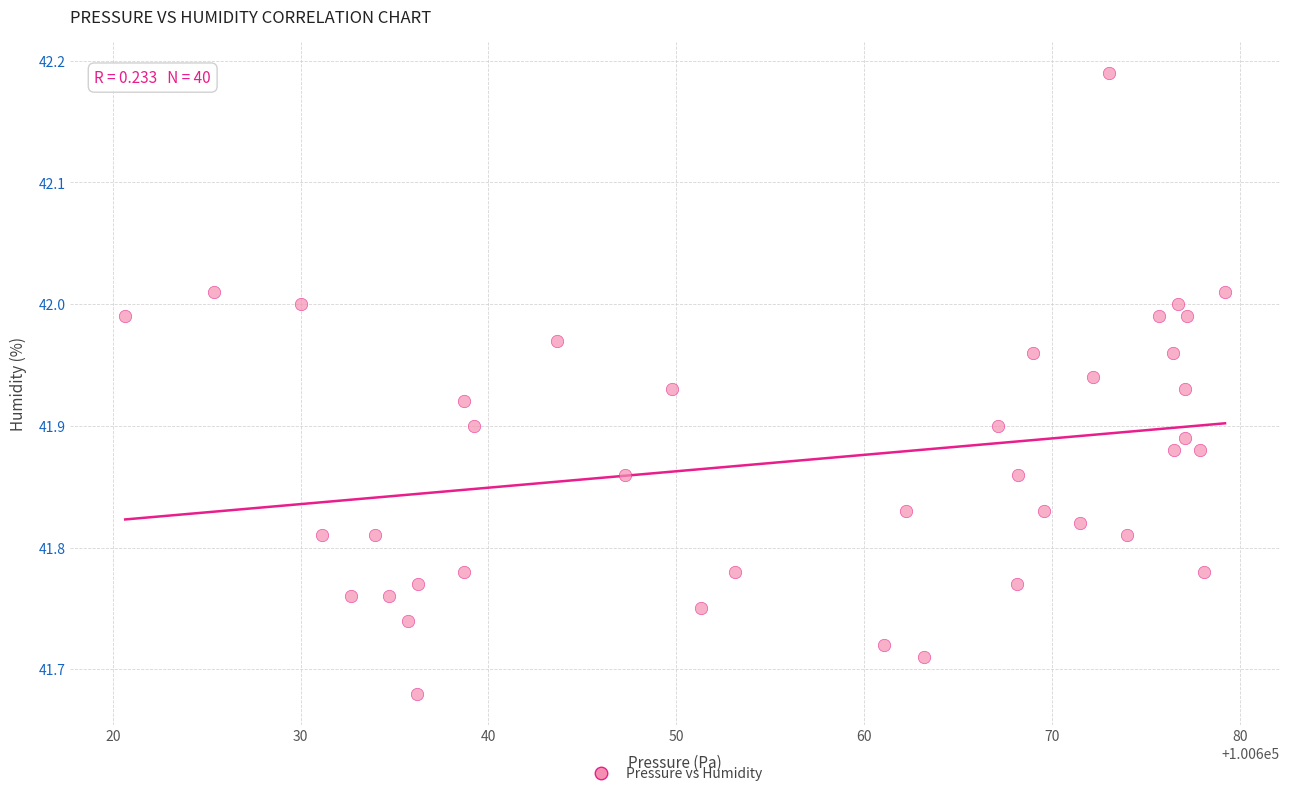

What is the range of Y values (max minus min)?

0.5